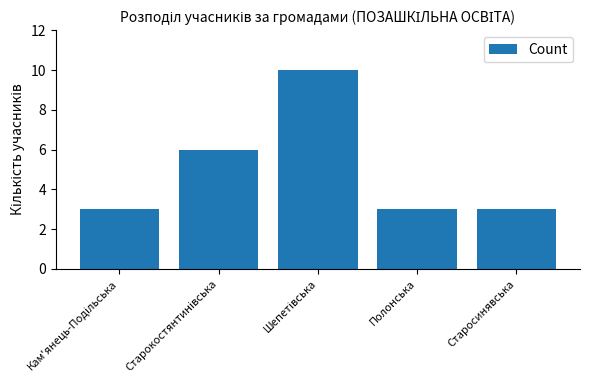

What is the difference between the maximum and minimum values?

7